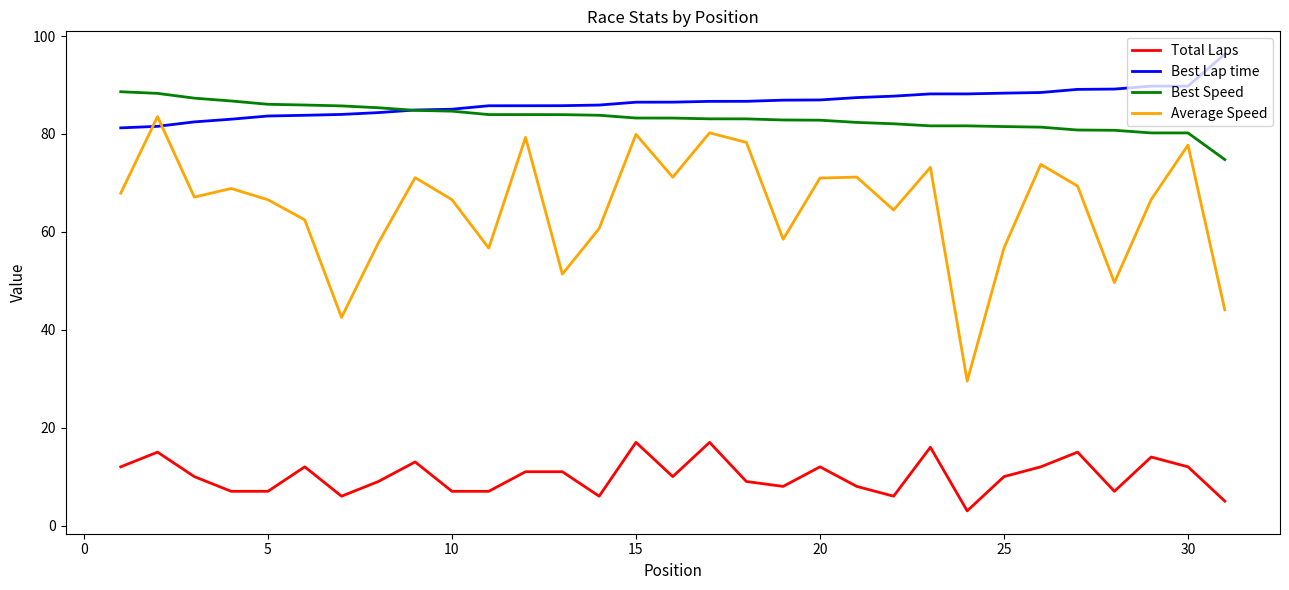

True or false: Total Laps and Average Speed intersect in this chart.

False